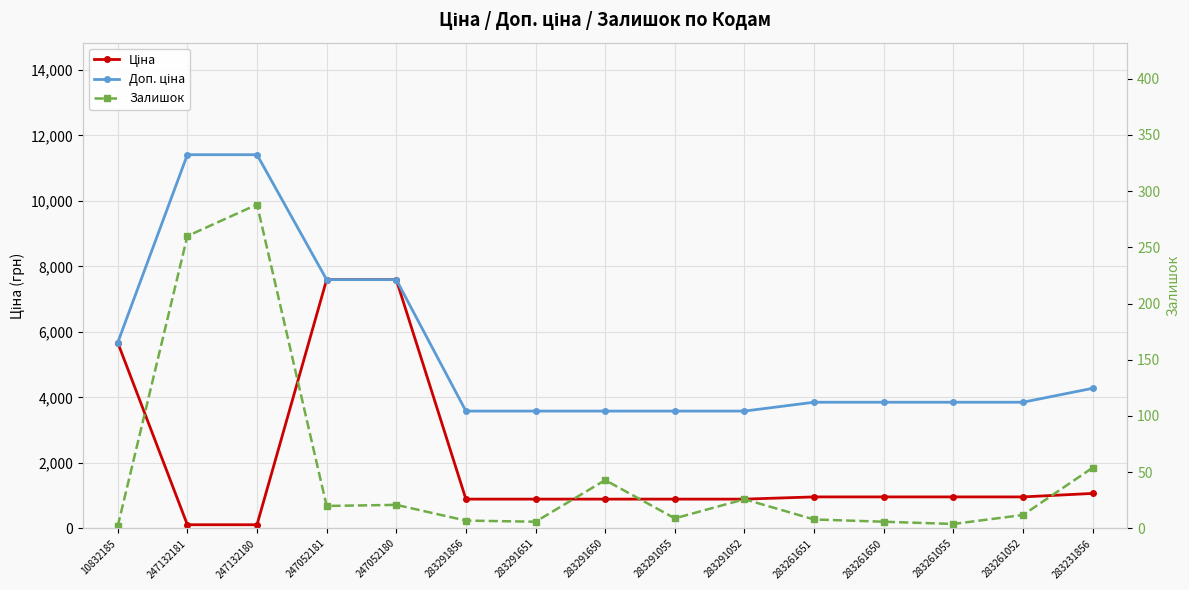

Which series changed the most between 247052181 and 283261052?

Ціна